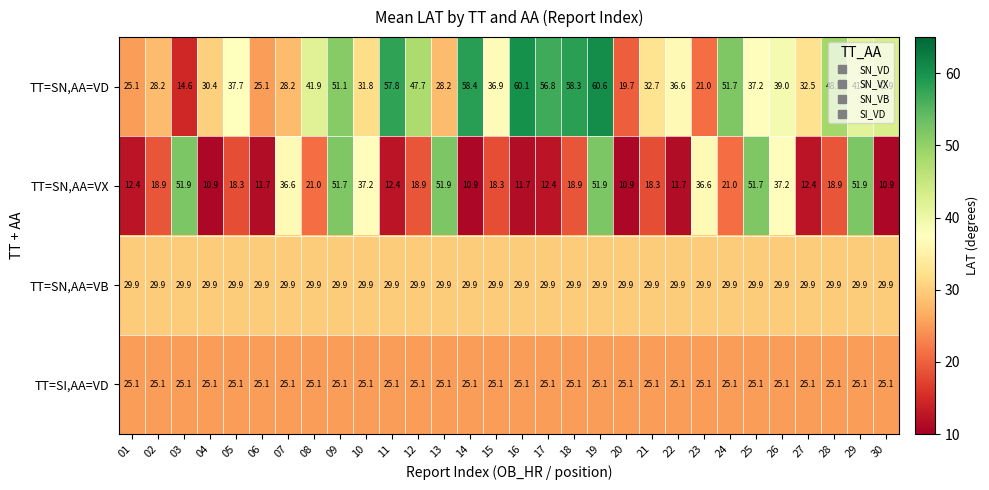

What is the maximum value for TT=SN,AA=VD?

60.6